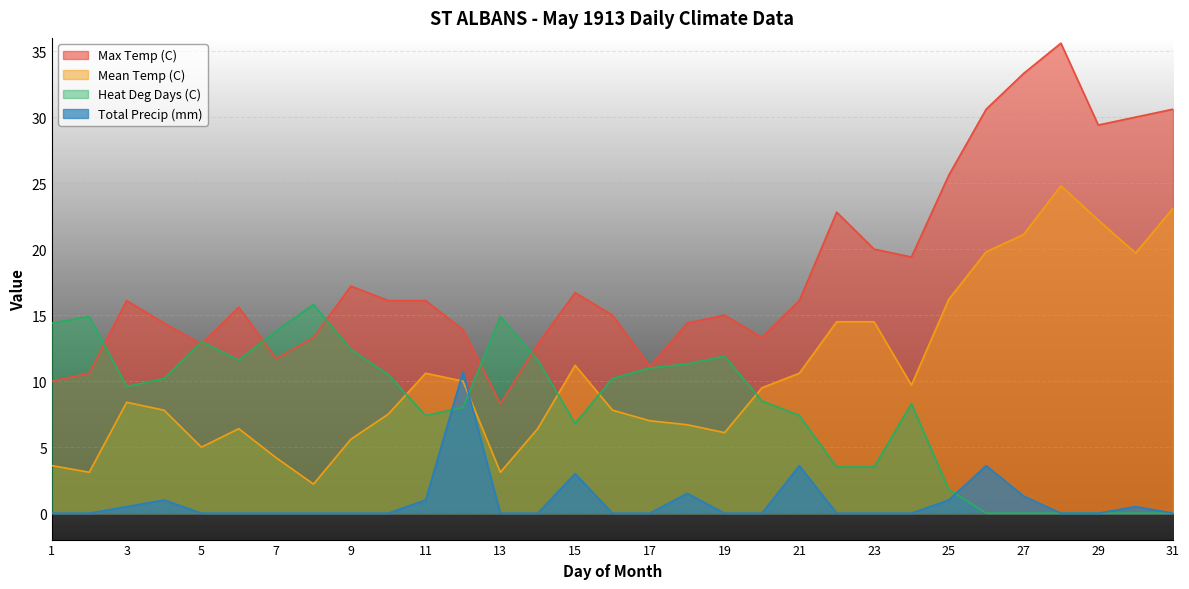

At which category does the chart reach its minimum across all series?

26